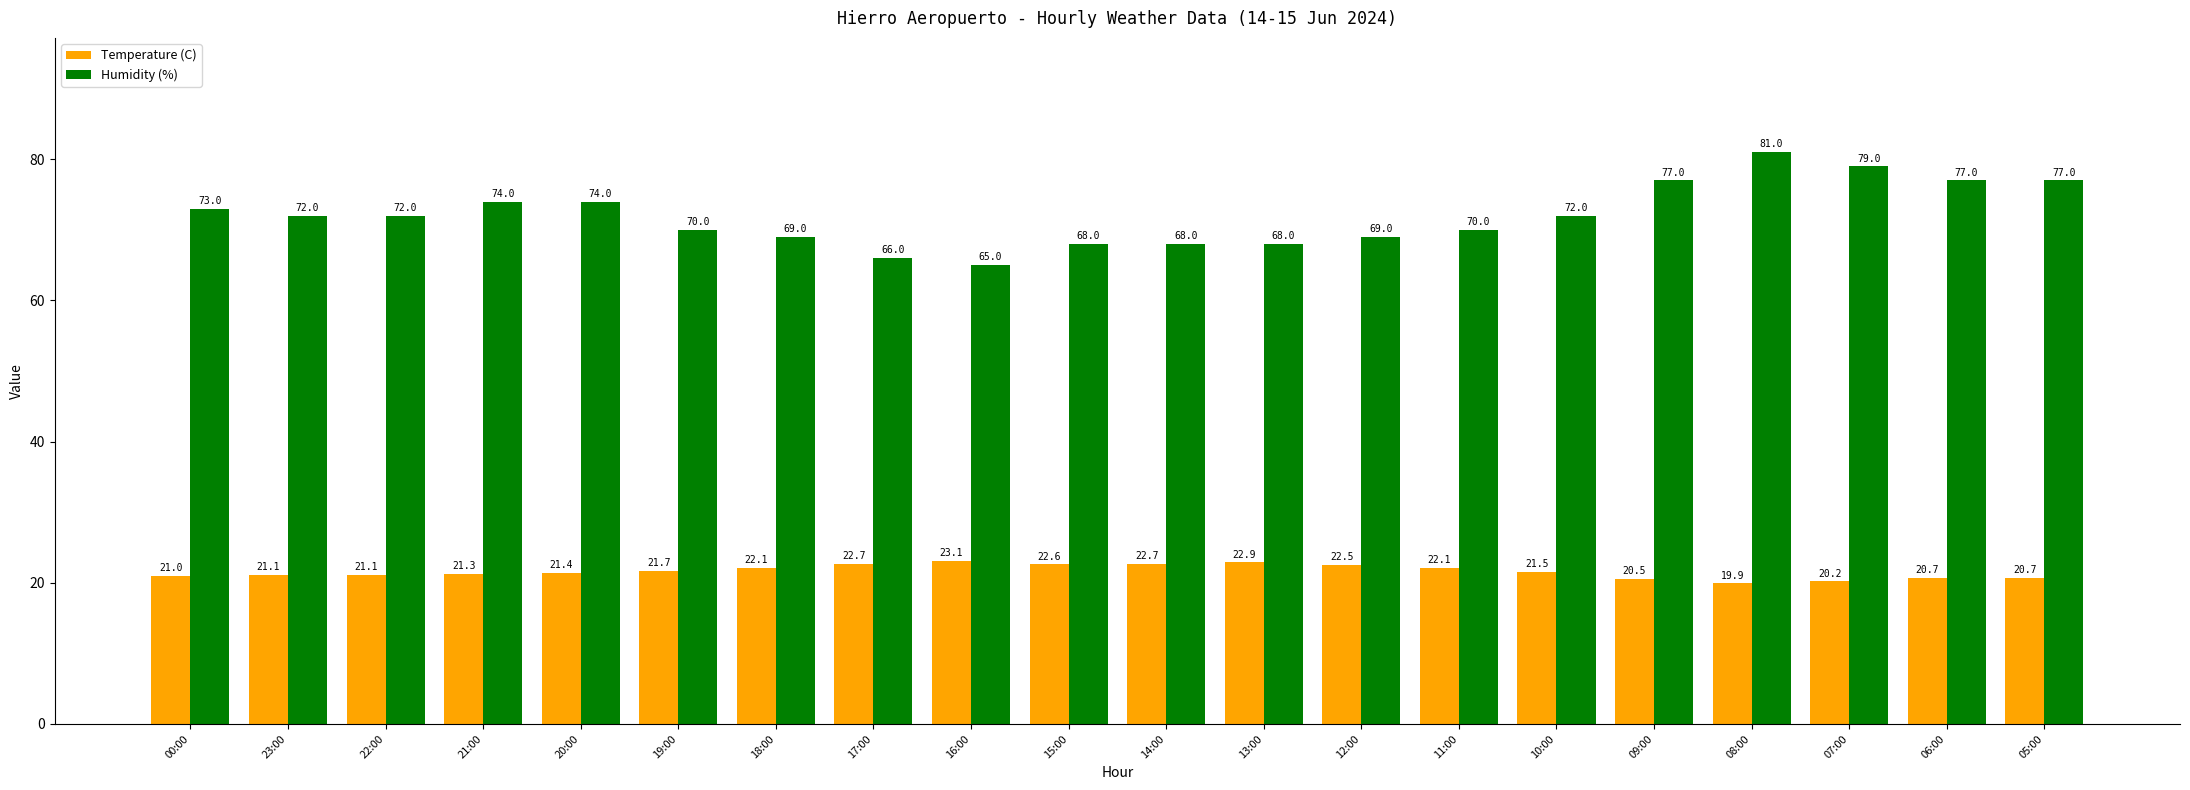

What are all the series names shown in the legend?

Temperature (C), Humidity (%)